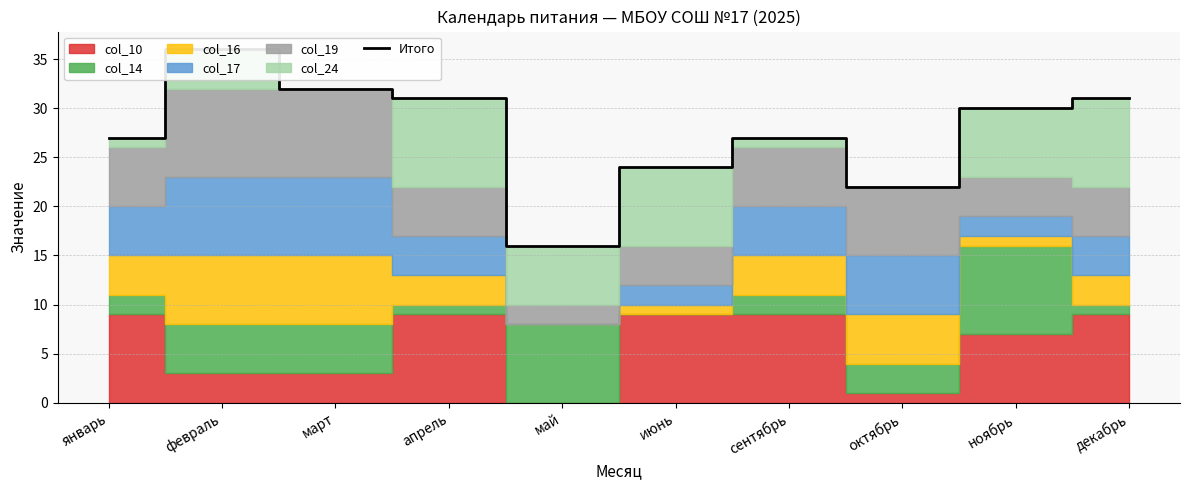

What is the smallest value displayed?

16